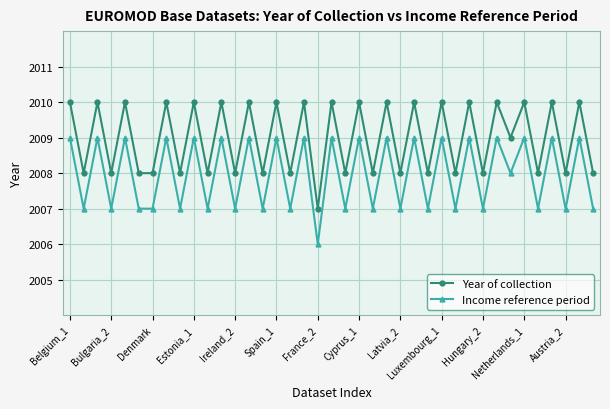

Rank the series by their maximum value, from highest to lowest.

Year of collection, Income reference period